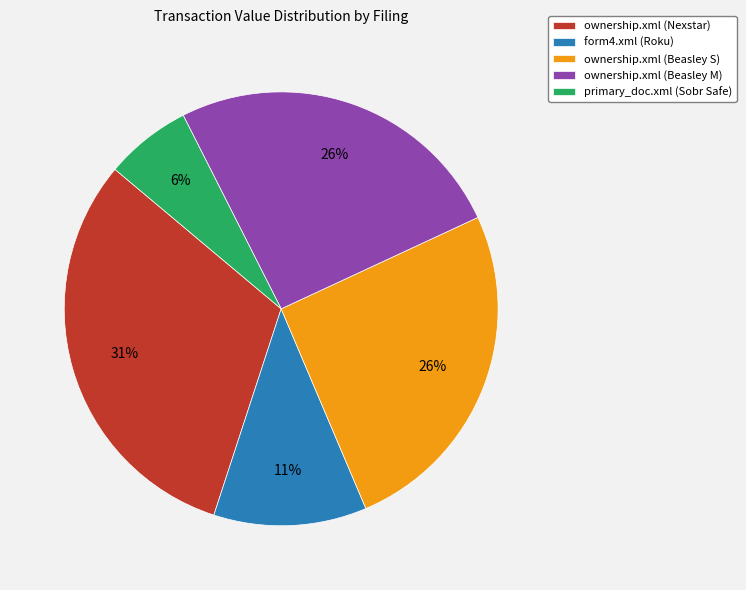

The ownership.xml (Beasley S) slice represents 26% of the pie. True or false?

True